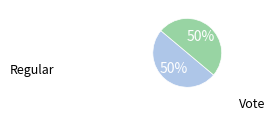

To the nearest percent, what is the average slice percentage?

50%